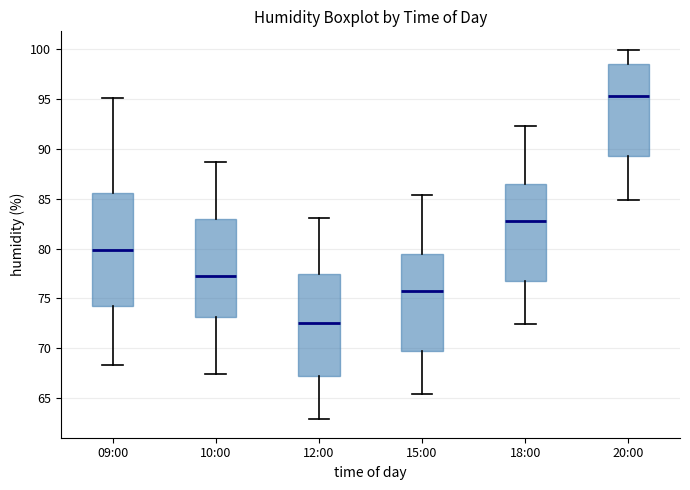

Reading left to right, read every box against the y-axis: the position of its median line, the range the box covers, and the ends of its whiskers. The values are not printed on the chart, so give them approximately, as read against the axis.

09:00: median 80.0, box 74.5 to 85.5, whiskers 68.5 to 95.0
10:00: median 77.5, box 73.0 to 83.0, whiskers 67.5 to 88.5
12:00: median 72.5, box 67.5 to 77.5, whiskers 63.0 to 83.0
15:00: median 75.5, box 69.5 to 79.5, whiskers 65.5 to 85.5
18:00: median 83.0, box 77.0 to 86.5, whiskers 72.5 to 92.5
20:00: median 95.5, box 89.5 to 98.5, whiskers 85.0 to 100.0